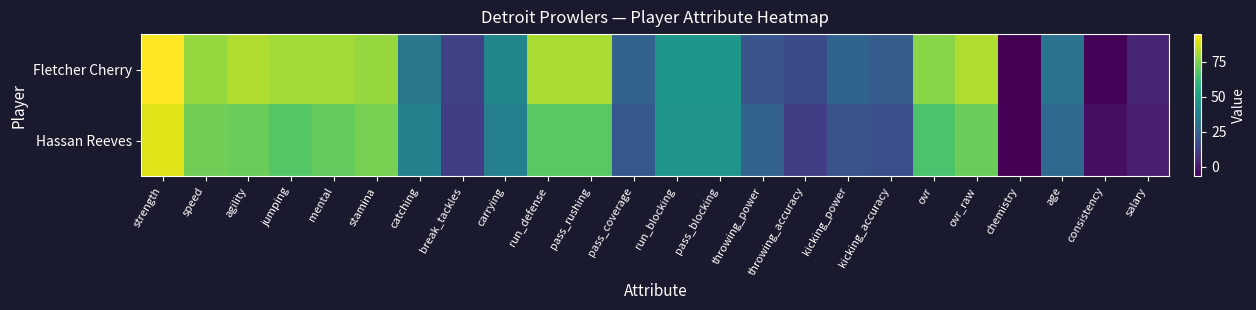

What is the spread (max minus min) of values at strength?

5.0